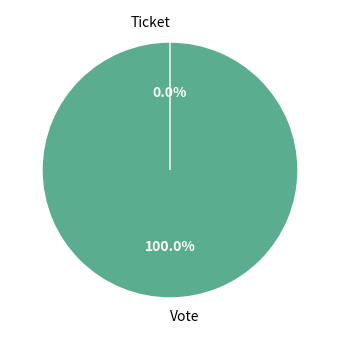

To the nearest percent, what percentage of the pie is Vote?

100%